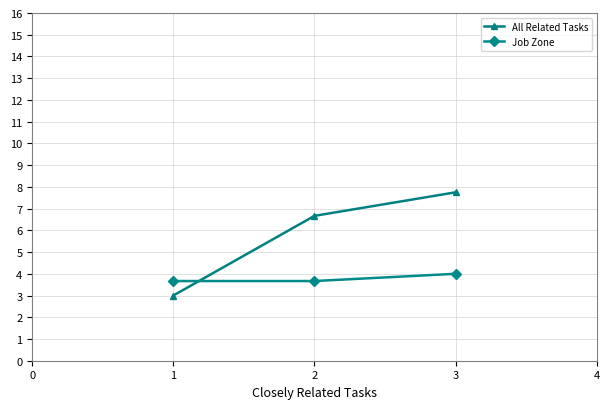

What is the sum of all All Related Tasks values?

17.4